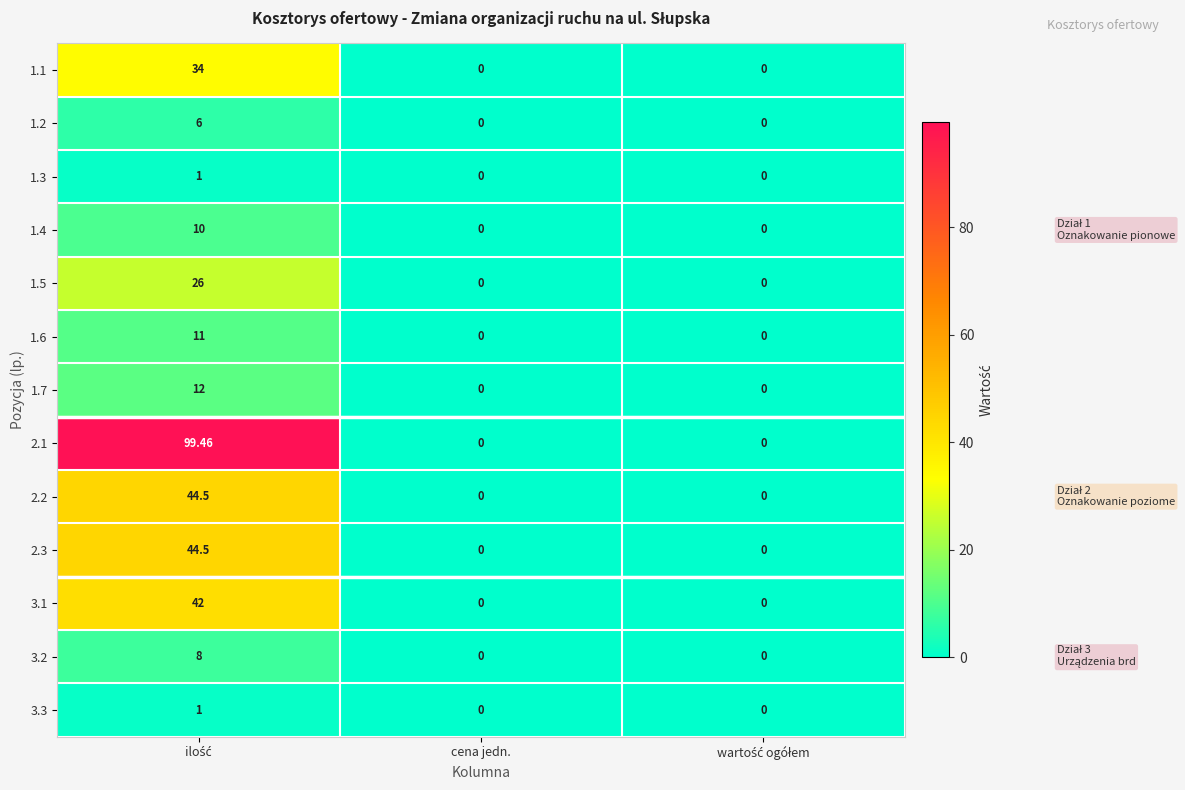

Count the number of data series in this chart.

13